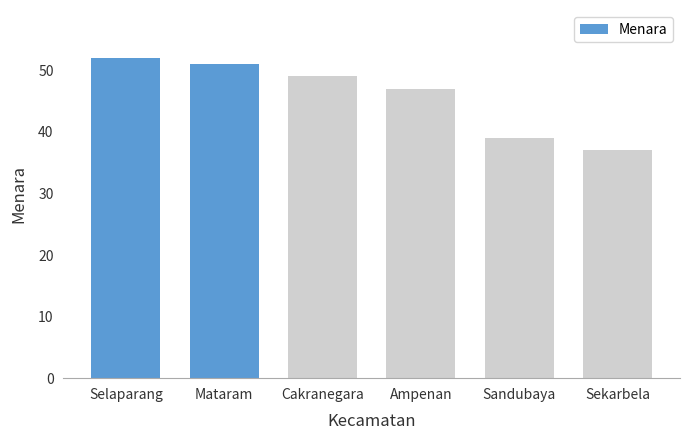

Between Selaparang and Mataram, which is larger?

Selaparang